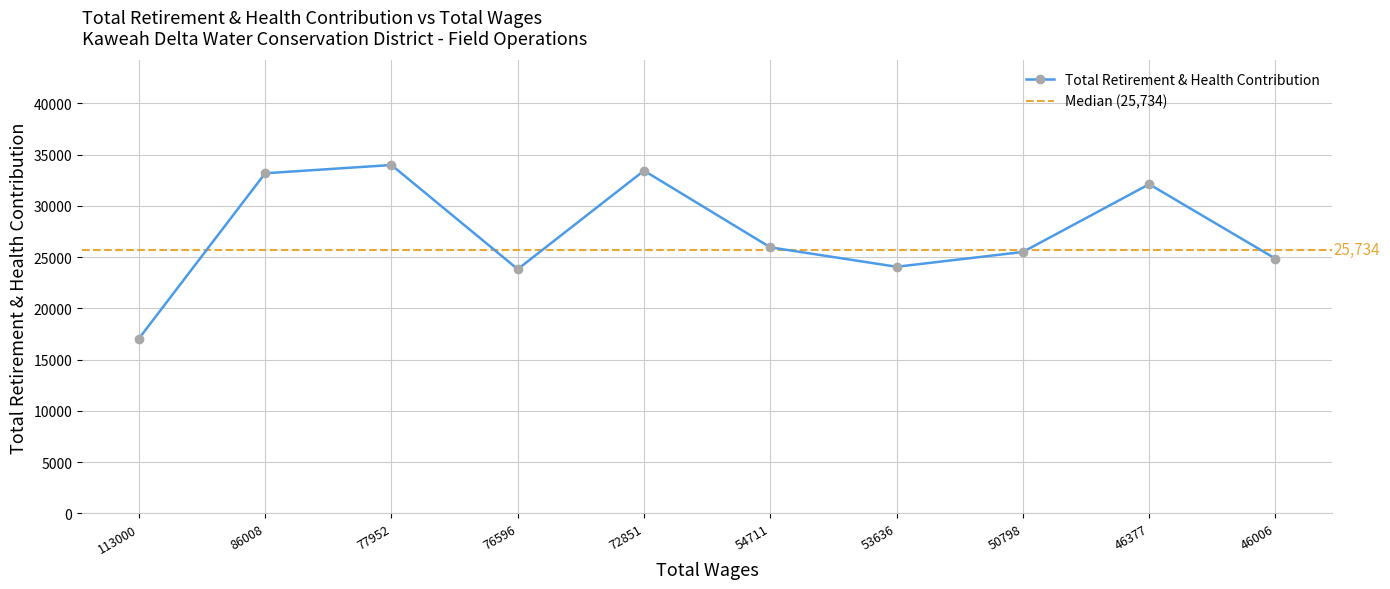

What is the change in value from 77952 to 50798?

-8482